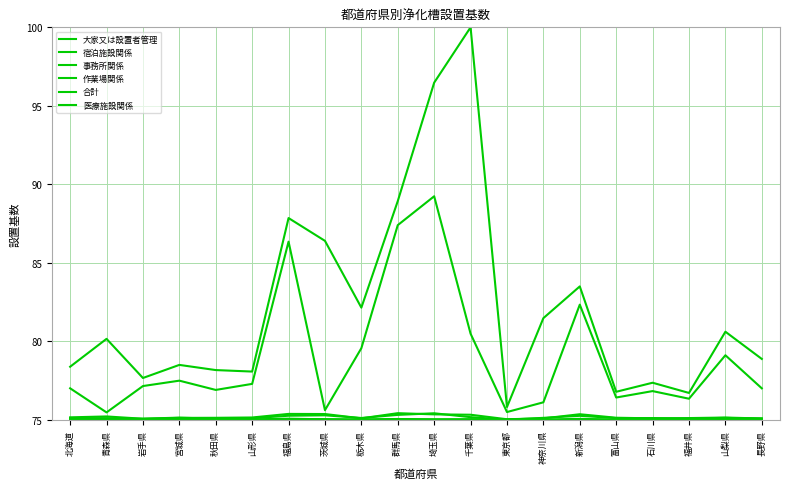

Reading left to right, list all the values displayed in this chart.

大家又は設置者管理: 北海道=77.0	青森県=75.5	岩手県=77.1	宮城県=77.5	秋田県=76.9	山形県=77.3	福島県=86.3	茨城県=75.6	栃木県=79.6	群馬県=87.4	埼玉県=89.2	千葉県=80.5	東京都=75.5	神奈川県=76.1	新潟県=82.3	富山県=76.4	石川県=76.8	福井県=76.3	山梨県=79.1	長野県=77.0
宿泊施設関係: 北海道=75.1	青森県=75.0	岩手県=75.0	宮城県=75.0	秋田県=75.0	山形県=75.0	福島県=75.1	茨城県=75.0	栃木県=75.0	群馬県=75.0	埼玉県=75.0	千葉県=75.0	東京都=75.0	神奈川県=75.0	新潟県=75.1	富山県=75.0	石川県=75.0	福井県=75.0	山梨県=75.1	長野県=75.1
事務所関係: 北海道=75.2	青森県=75.2	岩手県=75.1	宮城県=75.1	秋田県=75.1	山形県=75.1	福島県=75.4	茨城県=75.4	栃木県=75.1	群馬県=75.4	埼玉県=75.3	千葉県=75.3	東京都=75.0	神奈川県=75.1	新潟県=75.4	富山県=75.1	石川県=75.1	福井県=75.1	山梨県=75.1	長野県=75.1
作業場関係: 北海道=75.1	青森県=75.1	岩手県=75.1	宮城県=75.1	秋田県=75.1	山形県=75.1	福島県=75.3	茨城県=75.3	栃木県=75.1	群馬県=75.3	埼玉県=75.4	千葉県=75.2	東京都=75.0	神奈川県=75.1	新潟県=75.2	富山県=75.1	石川県=75.1	福井県=75.1	山梨県=75.1	長野県=75.1
合計: 北海道=78.4	青森県=80.2	岩手県=77.7	宮城県=78.5	秋田県=78.2	山形県=78.1	福島県=87.8	茨城県=86.4	栃木県=82.1	群馬県=88.9	埼玉県=96.5	千葉県=100.0	東京都=75.8	神奈川県=81.5	新潟県=83.5	富山県=76.8	石川県=77.4	福井県=76.7	山梨県=80.6	長野県=78.9
医療施設関係: 北海道=75.0	青森県=75.0	岩手県=75.0	宮城県=75.0	秋田県=75.0	山形県=75.0	福島県=75.0	茨城県=75.0	栃木県=75.0	群馬県=75.0	埼玉県=75.0	千葉県=75.0	東京都=75.0	神奈川県=75.0	新潟県=75.0	富山県=75.0	石川県=75.0	福井県=75.0	山梨県=75.0	長野県=75.0